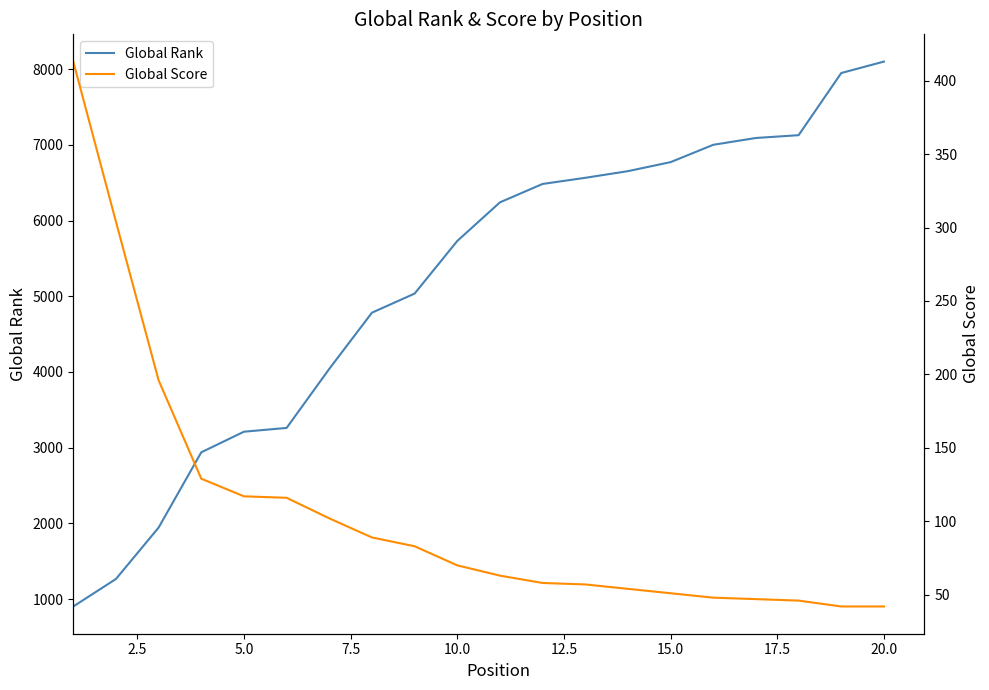

What is the difference between the maximum and minimum values in the Global Score series?

371